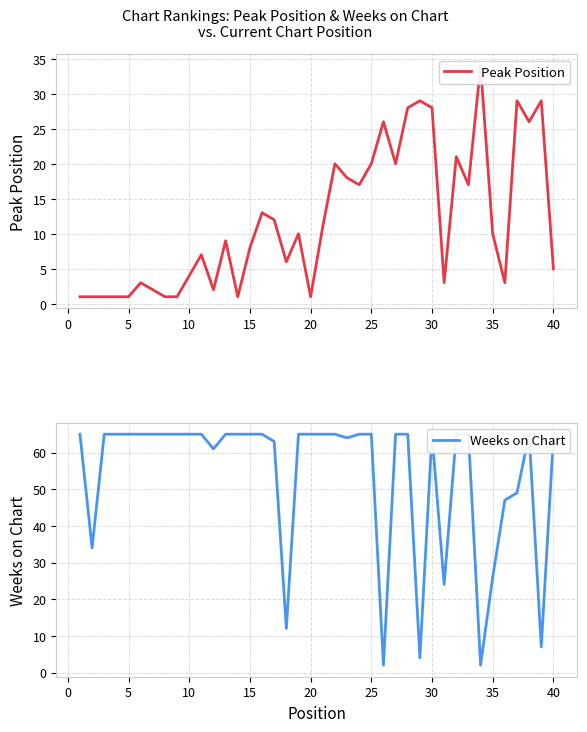

Is the value of Peak Position at 25 greater than the value of Weeks on Chart at 10?

No